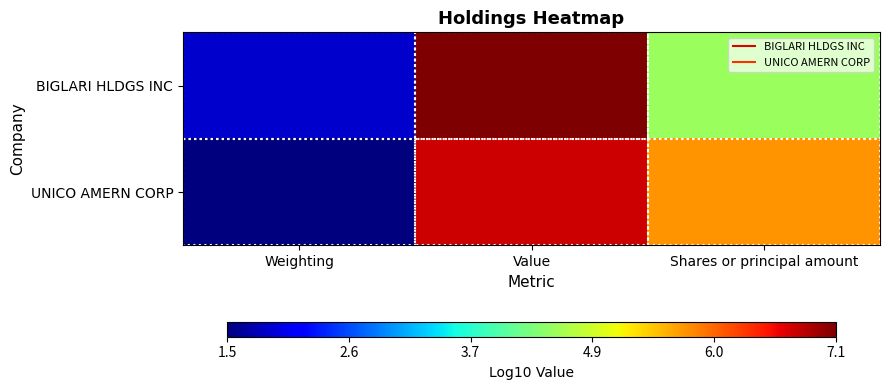

At which category is the sum across all series the highest?

Value